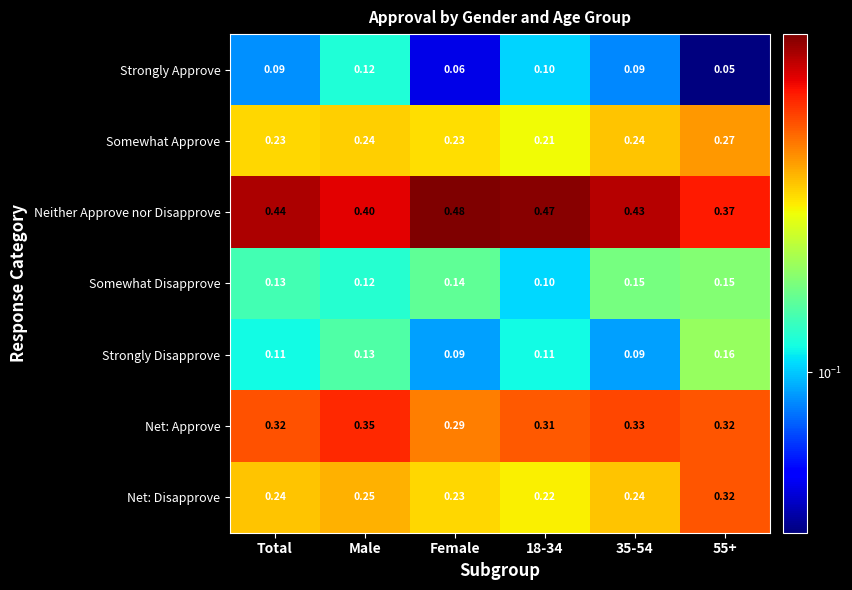

What is the total value across all series at 55+?

1.6